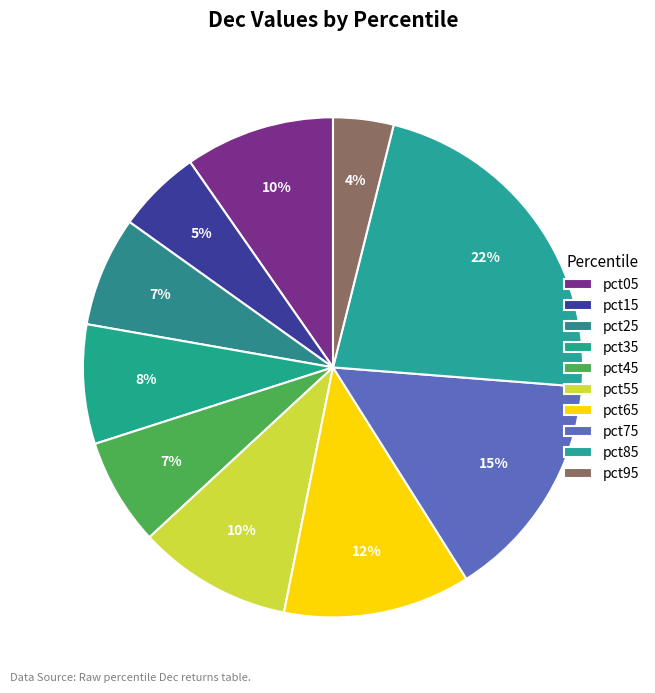

How many segments does this pie chart have?

10